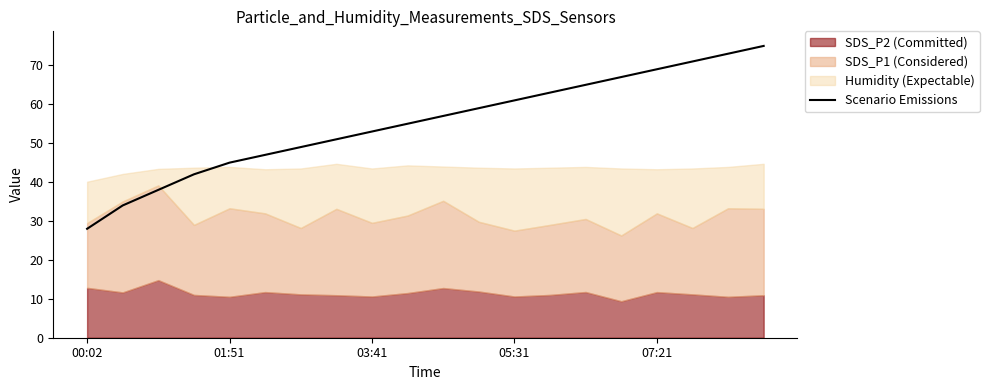

At which category does the chart reach its peak across all series?

19